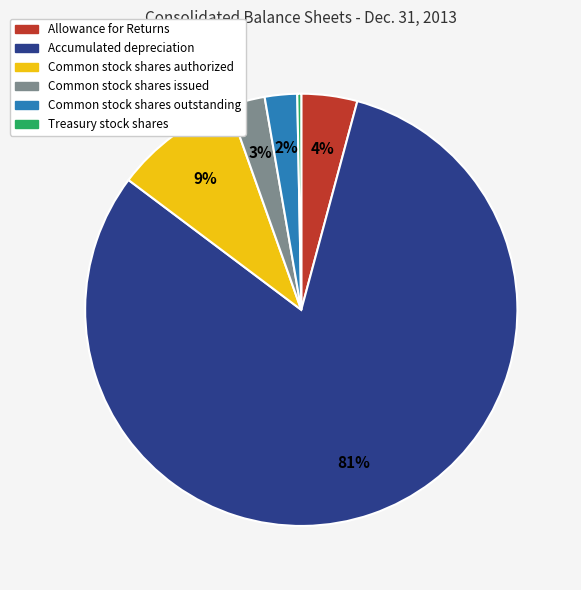

Which slice is the smallest?

Treasury stock shares